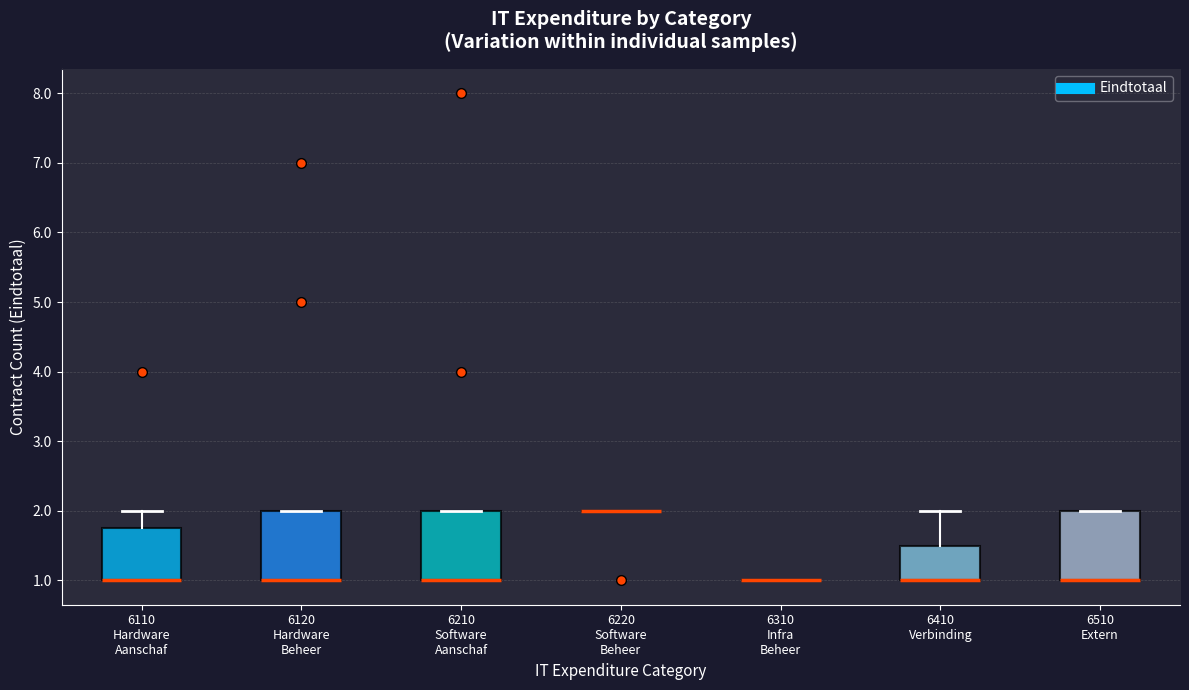

Reading left to right, transcribe this box plot: for each box, give where its median line is, the range the box spans, and where its two whiskers end, as read against the y-axis. The values are not printed on the chart, so give them approximately, as read against the axis.

6110 Hardware Aanschaf: median 1.0 (drawn on the box's lower edge), box 1.0 to 1.8, whiskers 1.0 to 2.0
6120 Hardware Beheer: median 1.0 (drawn on the box's lower edge), box 1.0 to 2.0, whiskers 1.0 to 2.0
6210 Software Aanschaf: median 1.0 (drawn on the box's lower edge), box 1.0 to 2.0, whiskers 1.0 to 2.0
6220 Software Beheer: box collapsed to a line at 2.0, whiskers 2.0 to 2.0
6310 Infra Beheer: box collapsed to a line at 1.0, whiskers 1.0 to 1.0
6410 Verbinding: median 1.0 (drawn on the box's lower edge), box 1.0 to 1.5, whiskers 1.0 to 2.0
6510 Extern: median 1.0 (drawn on the box's lower edge), box 1.0 to 2.0, whiskers 1.0 to 2.0